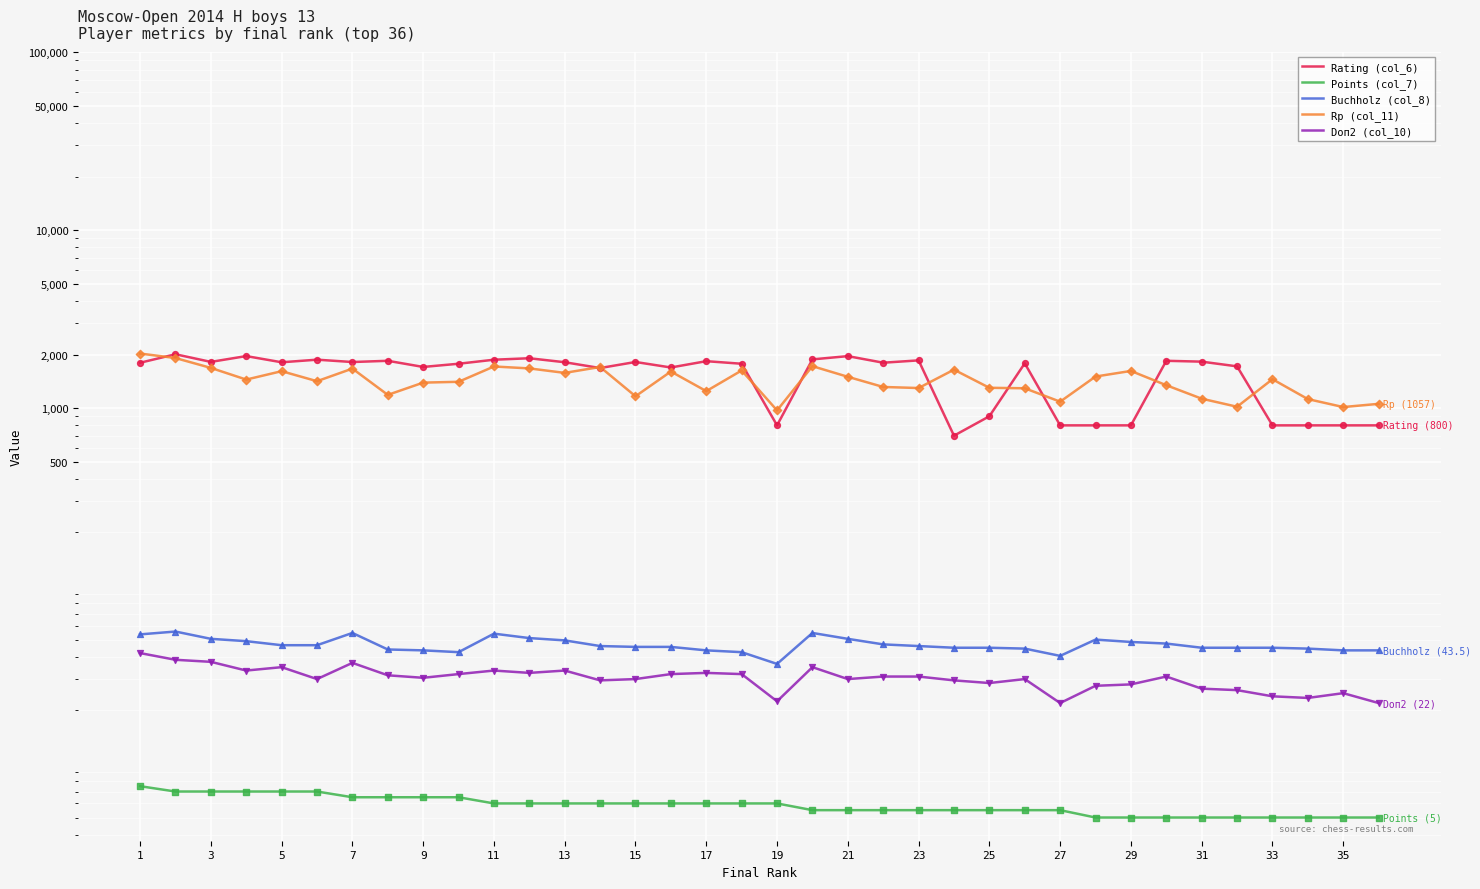

Is the value of Doп2 (col_10) at 7 greater than the value of Buchholz (col_8) at 24?

No